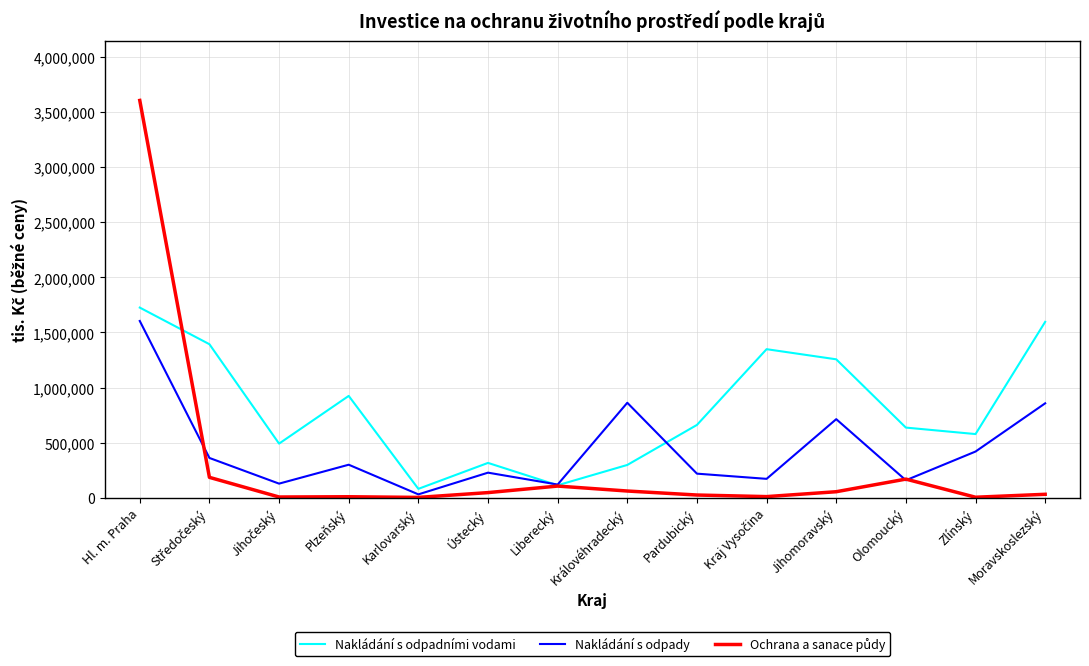

What value does the Nakládání s odpady series have at Olomoucký?

158253